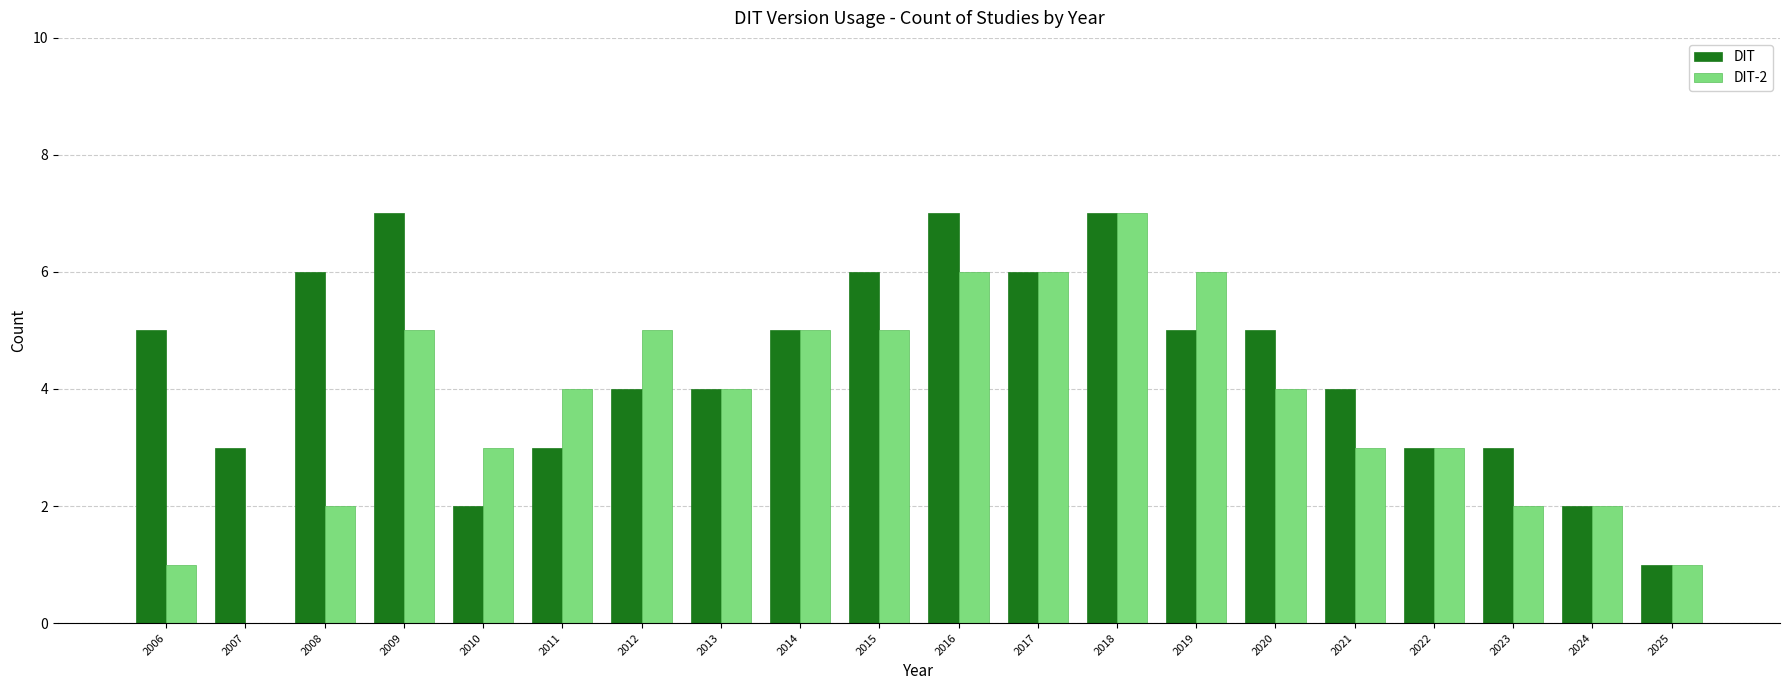

What is the average value of the DIT series?

4